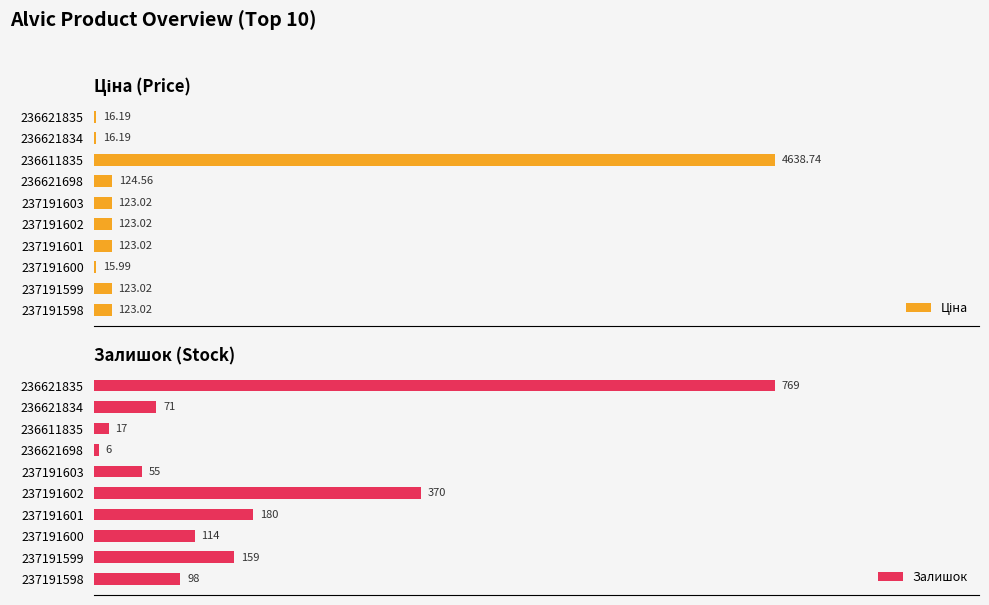

Which series has the largest range (max minus min)?

Ціна